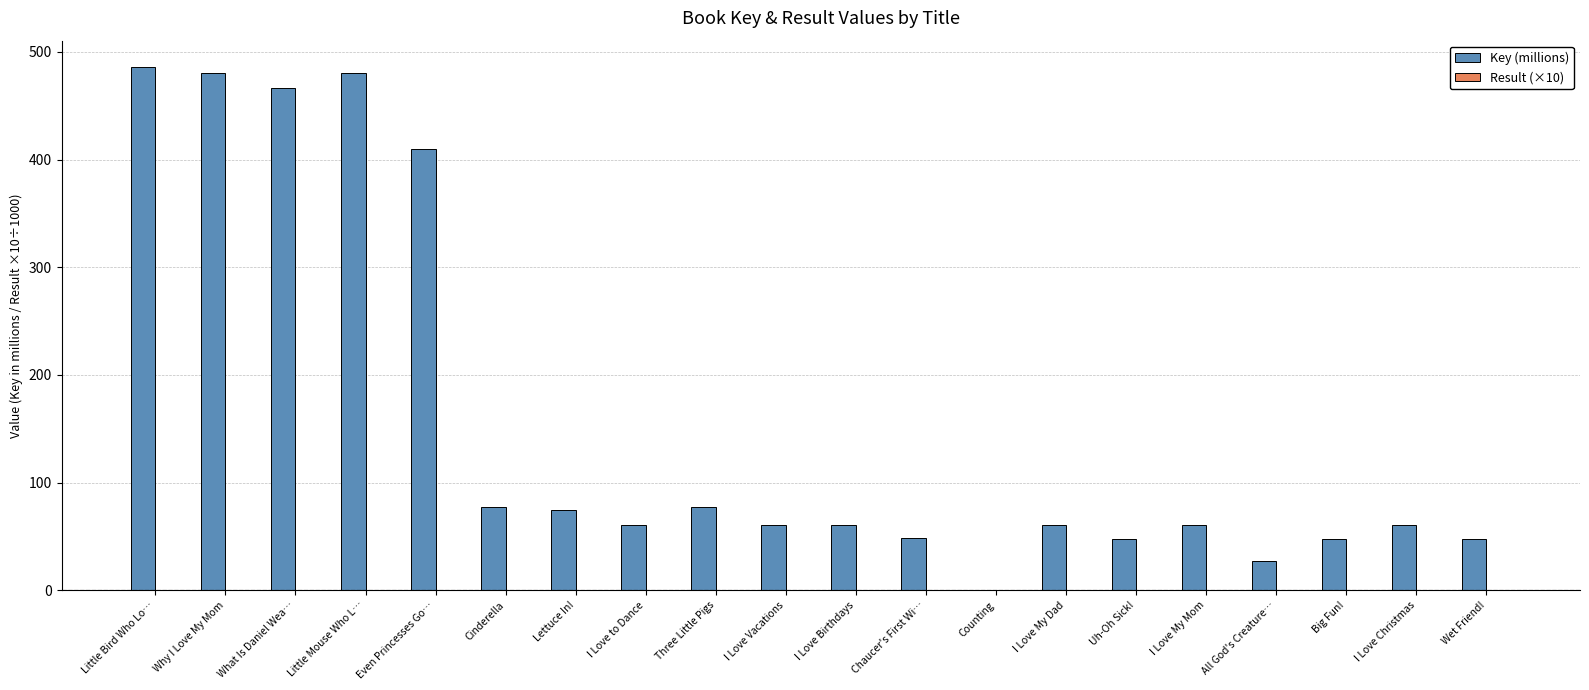

Which series has the largest total across all categories?

Key (millions)